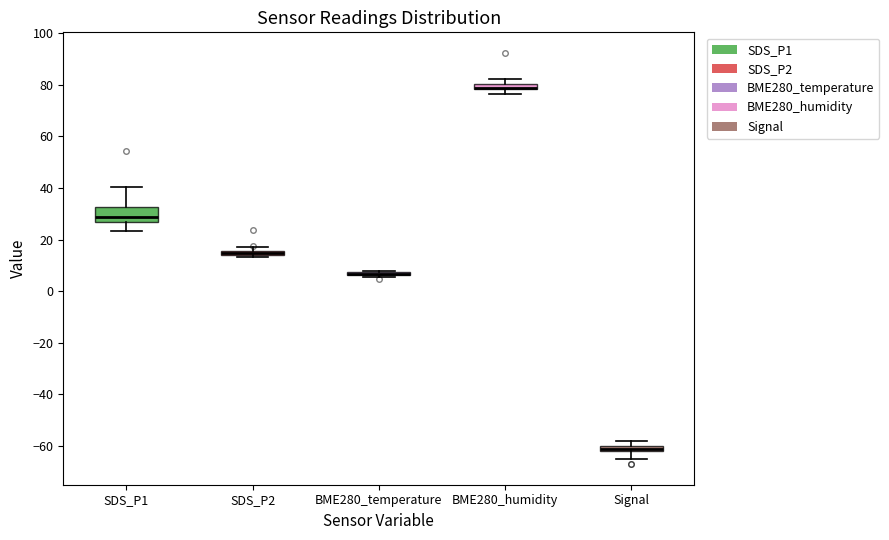

Which box is the tallest, from its lower edge to its upper edge?

SDS_P1